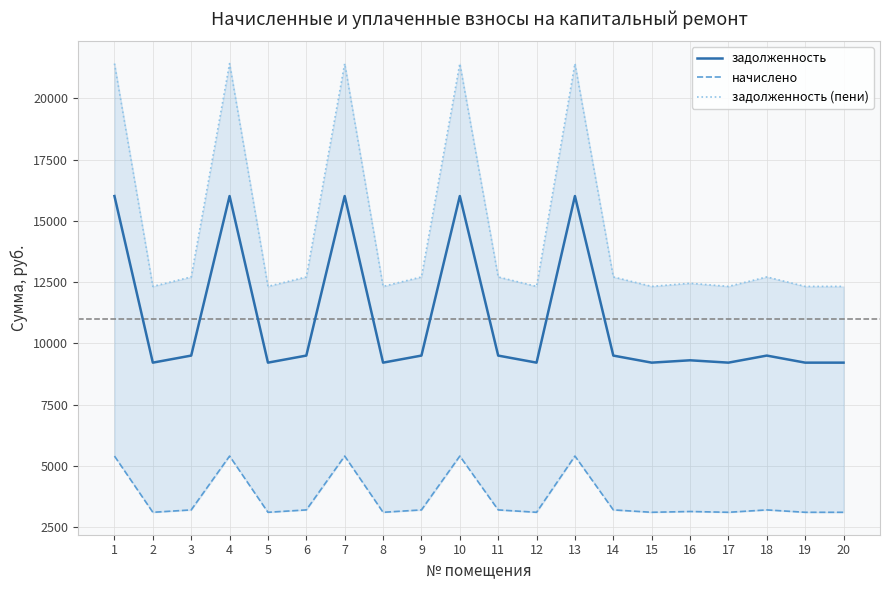

What is the difference between the maximum and minimum values in the задолженность series?

6796.8